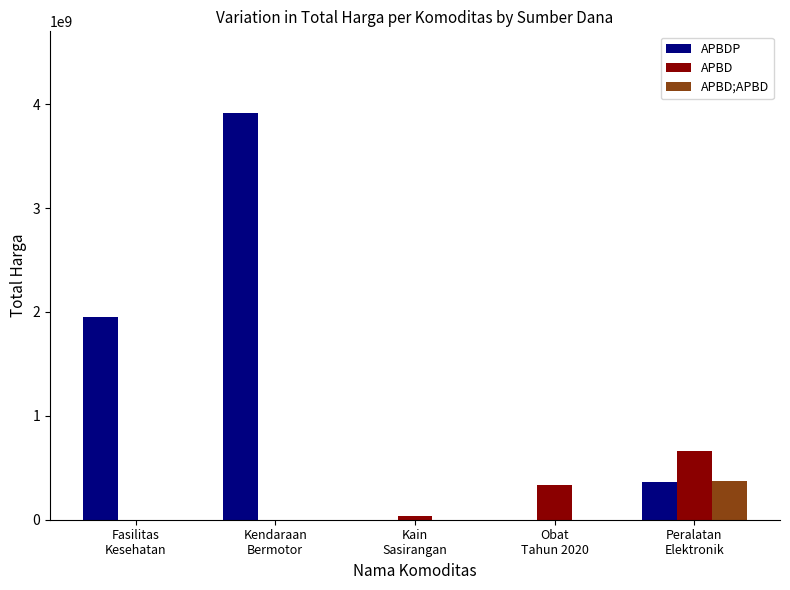

How many groups of bars are there?

5